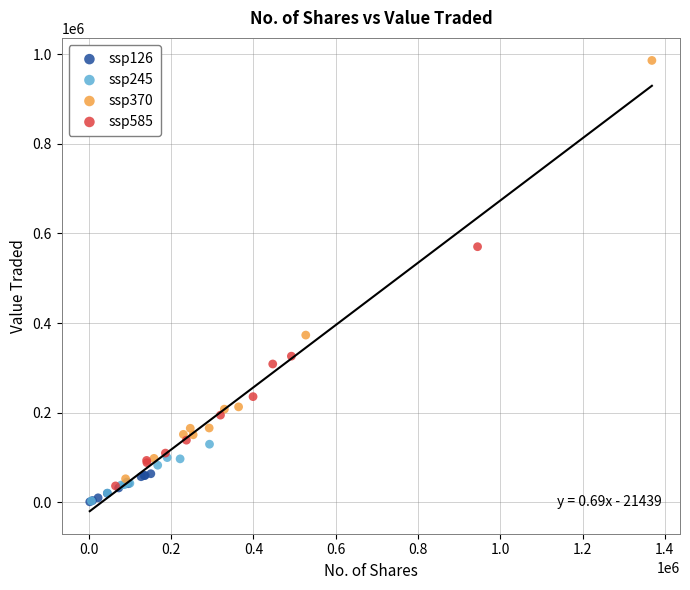

Which series reaches the maximum Y coordinate?

ssp370